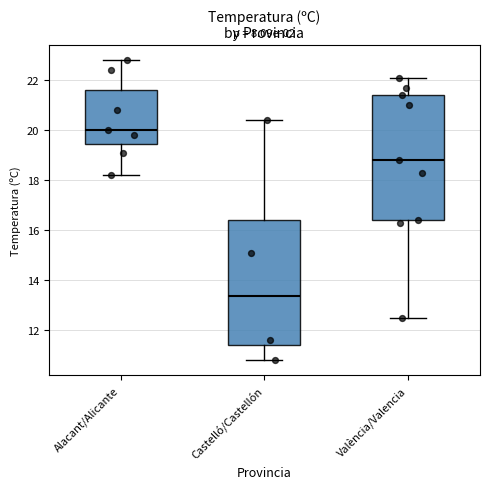

Reading left to right, transcribe this box plot: for each box, give where its median line is, the range the box spans, and where its two whiskers end, as read against the y-axis. The values are not printed on the chart, so give them approximately, as read against the axis.

Alacant/Alicante: median 20.0, box 19.4 to 21.6, whiskers 18.2 to 22.8
Castelló/Castellón: median 13.4, box 11.4 to 16.4, whiskers 10.8 to 20.4
València/Valencia: median 18.8, box 16.4 to 21.4, whiskers 12.6 to 22.2